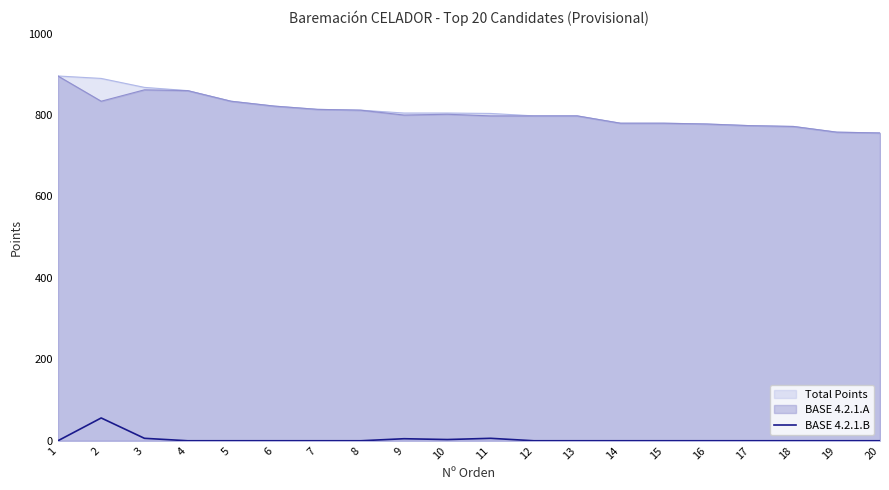

The value at 12 is 39. True or false?

False